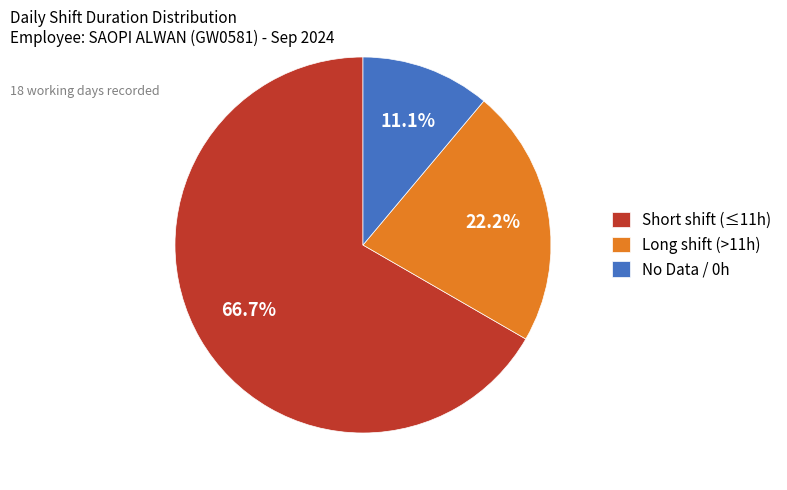

Which category has the biggest portion of the pie?

Short shift (≤11h)